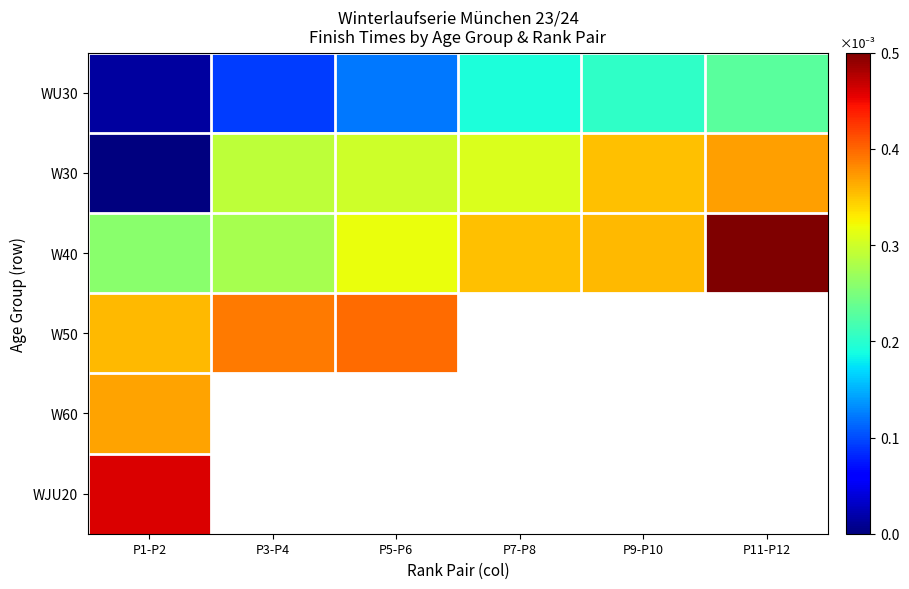

The WU30 series shows 11.3 at P7-P8. True or false?

False